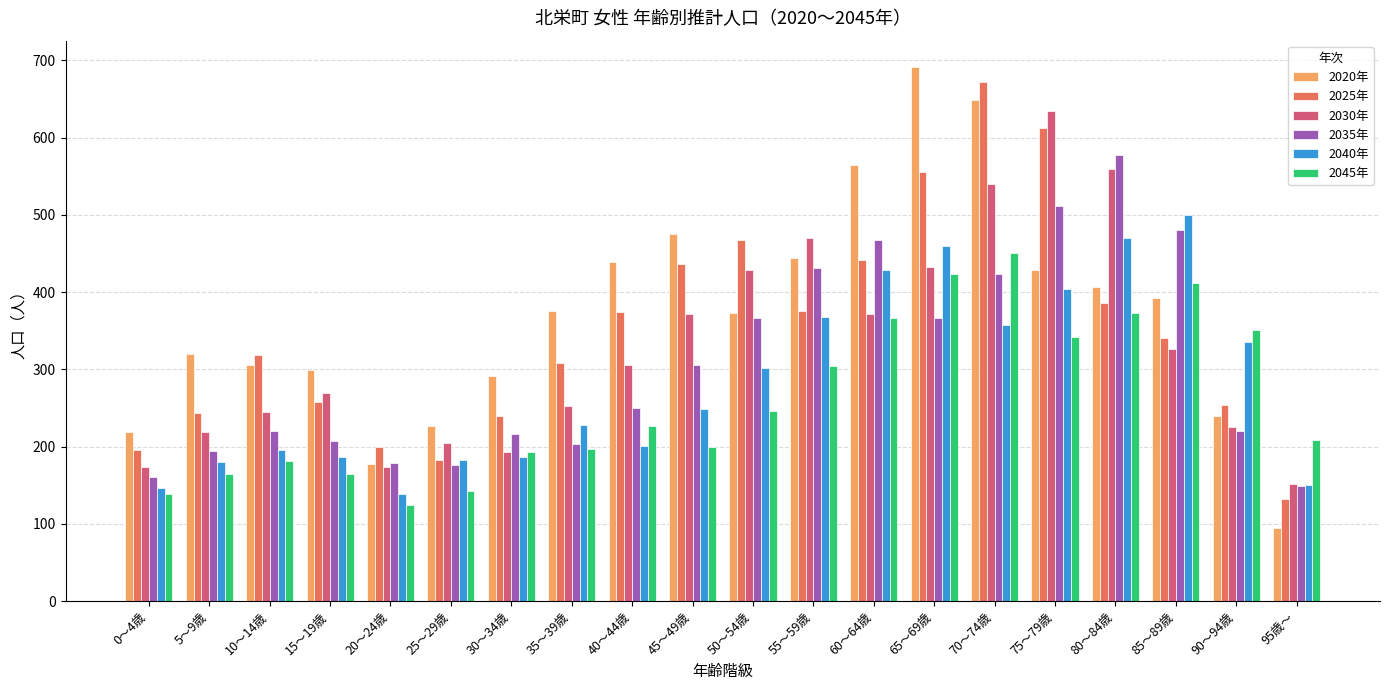

What is the sum of all 2025年 values?

6992